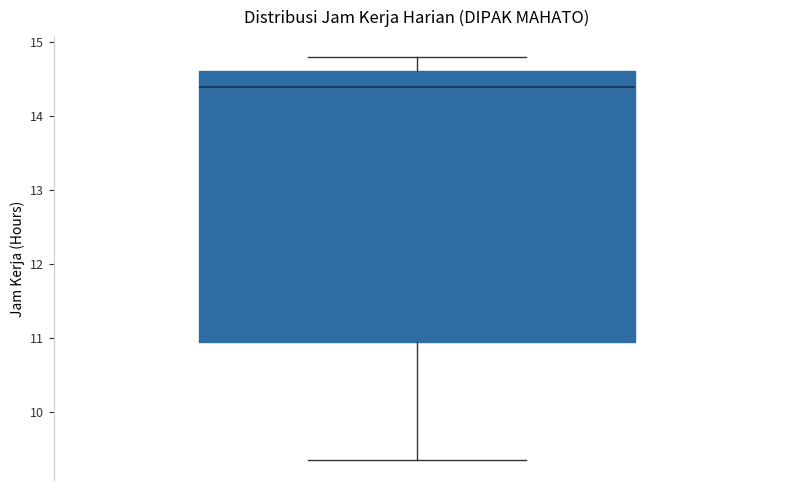

Read this box plot against the y-axis: the position of the median line, the range covered by the box, and the ends of both whiskers. The values are not printed on the chart, so give them approximately, as read against the axis.

median 14.4, box 10.9 to 14.6, whiskers 9.4 to 14.8